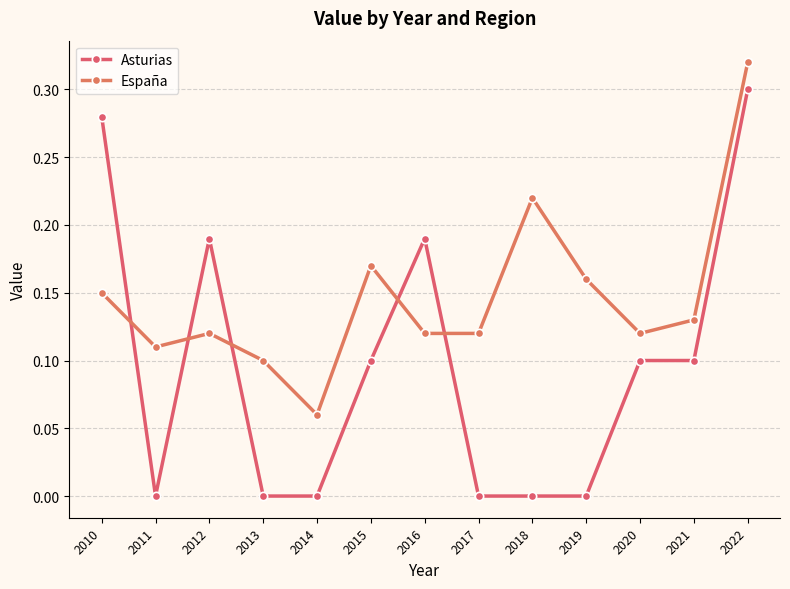

List the labels in order of Asturias value, largest first.

2022, 2010, 2012, 2016, 2015, 2020, 2021, 2011, 2013, 2014, 2017, 2018, 2019